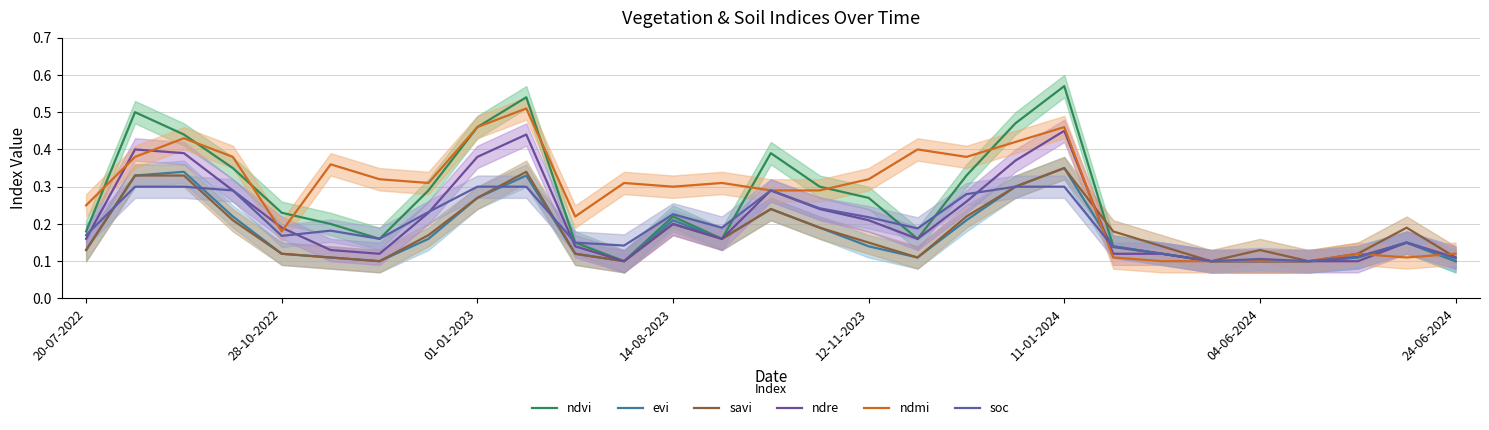

Reading left to right, list all the values displayed in this chart.

ndvi: 0.2	0.5	0.4	0.3	0.2	0.2	0.2	0.3	0.5	0.5	0.1	0.1	0.2	0.2	0.4	0.3	0.3	0.2	0.3	0.5	0.6	0.1	0.1	0.1	0.1	0.1	0.1	0.1	0.1
evi: 0.1	0.3	0.3	0.2	0.1	0.1	0.1	0.2	0.3	0.3	0.1	0.1	0.2	0.2	0.2	0.2	0.1	0.1	0.2	0.3	0.3	0.1	0.1	0.1	0.1	0.1	0.1	0.1	0.1
savi: 0.1	0.3	0.3	0.2	0.1	0.1	0.1	0.2	0.3	0.3	0.1	0.1	0.2	0.2	0.2	0.2	0.1	0.1	0.2	0.3	0.3	0.2	0.1	0.1	0.1	0.1	0.1	0.2	0.1
ndre: 0.2	0.4	0.4	0.3	0.2	0.1	0.1	0.2	0.4	0.4	0.1	0.1	0.2	0.2	0.3	0.2	0.2	0.2	0.3	0.4	0.5	0.1	0.1	0.1	0.1	0.1	0.1	0.1	0.1
ndmi: 0.2	0.4	0.4	0.4	0.2	0.4	0.3	0.3	0.5	0.5	0.2	0.3	0.3	0.3	0.3	0.3	0.3	0.4	0.4	0.4	0.5	0.1	0.1	0.1	0.1	0.1	0.1	0.1	0.1
soc: 0.2	0.3	0.3	0.3	0.2	0.2	0.2	0.2	0.3	0.3	0.1	0.1	0.2	0.2	0.3	0.2	0.2	0.2	0.3	0.3	0.3	0.1	0.1	0.1	0.1	0.1	0.1	0.1	0.1